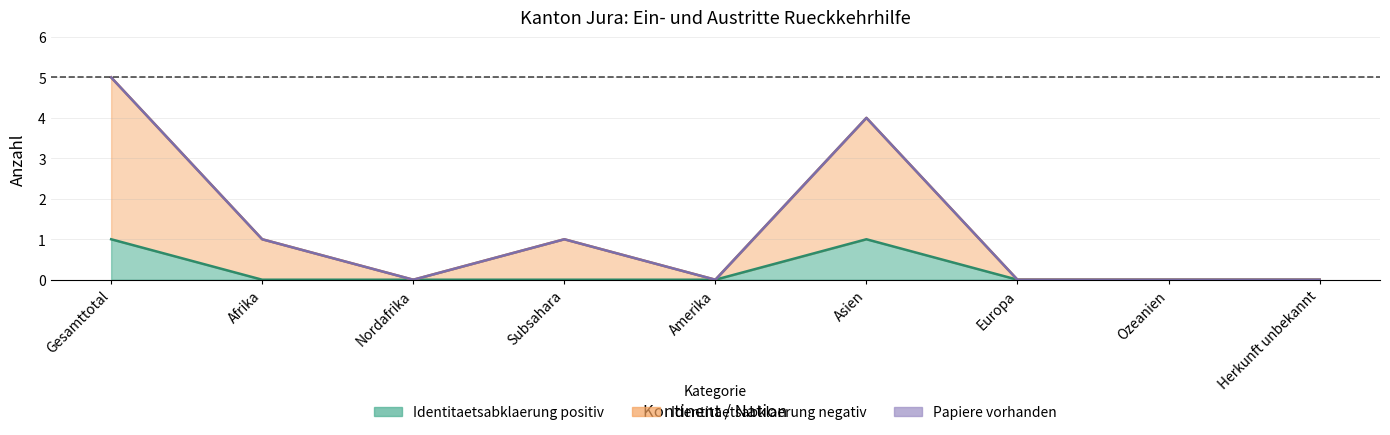

At which category is the sum across all series the highest?

Gesamttotal